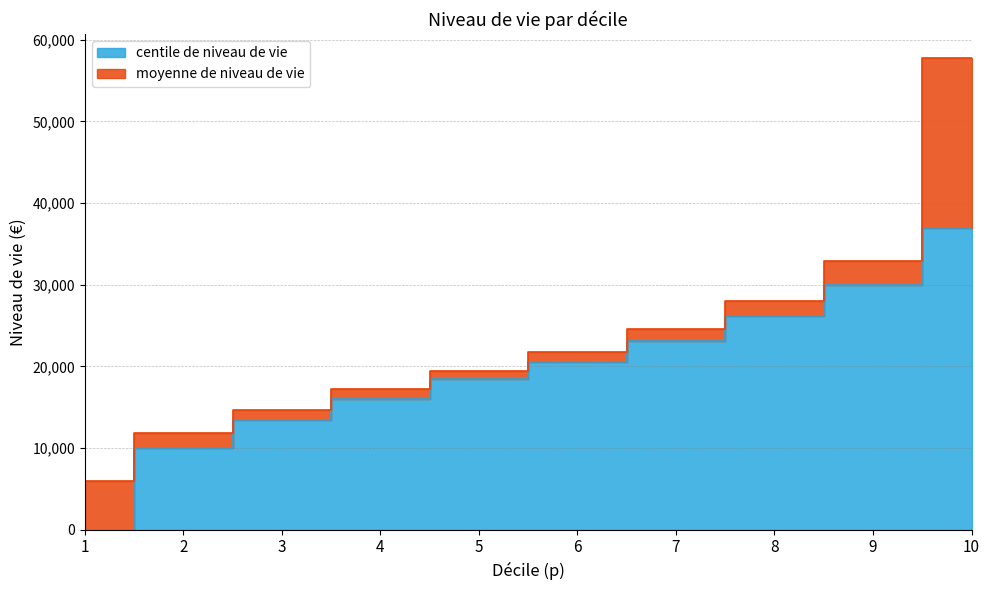

At how many categories does at least one series exceed 23365?

4